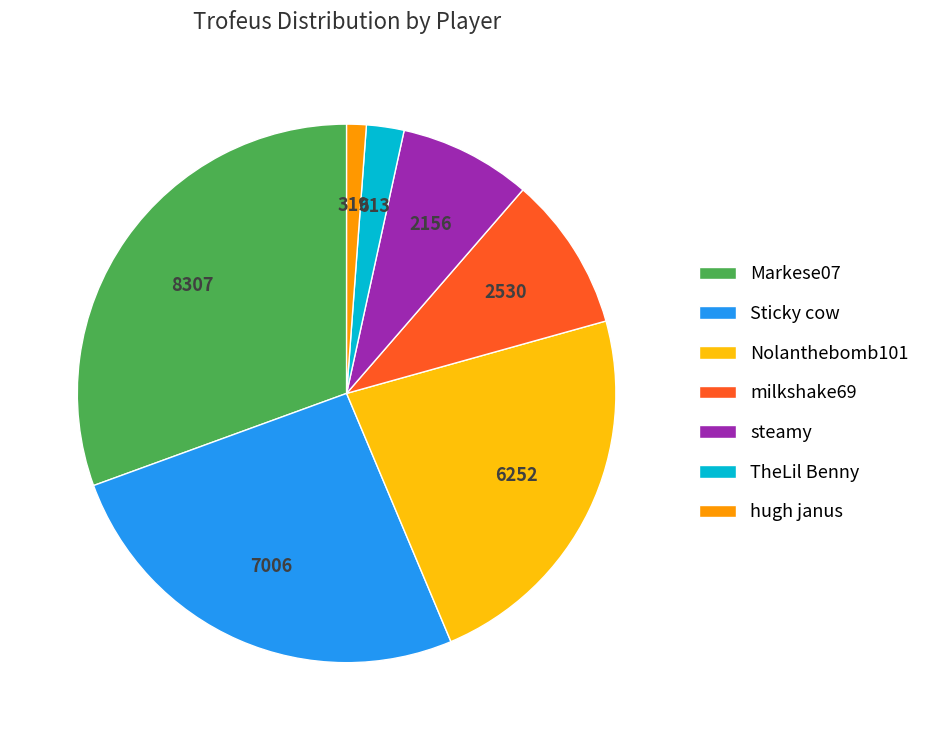

How many segments does this pie chart have?

7